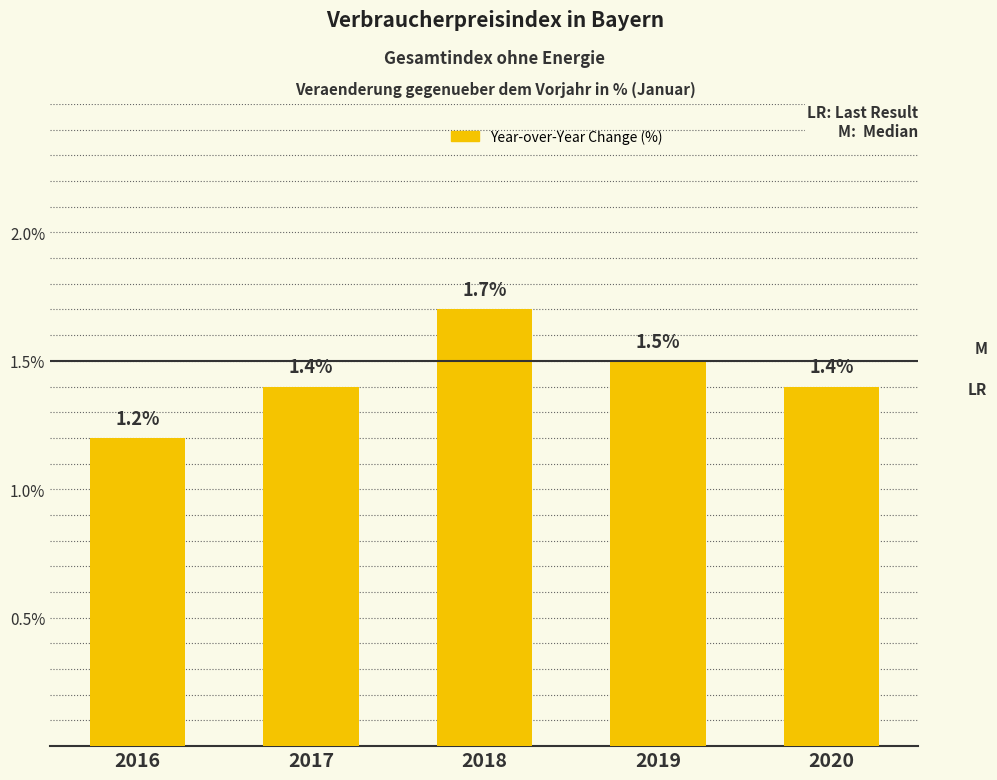

What is the ratio of the value at 2019 to the value at 2018?

0.9